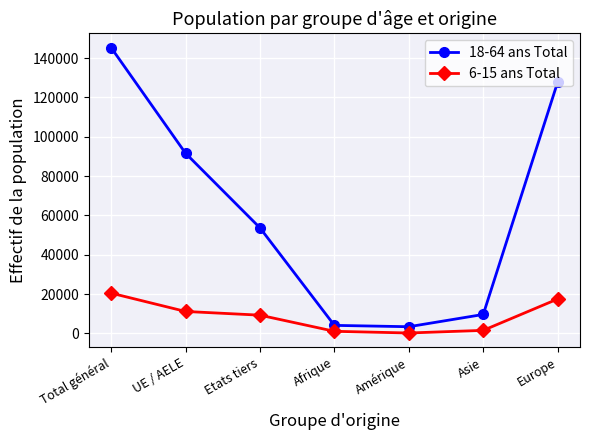

At how many categories does at least one series exceed 143376?

1